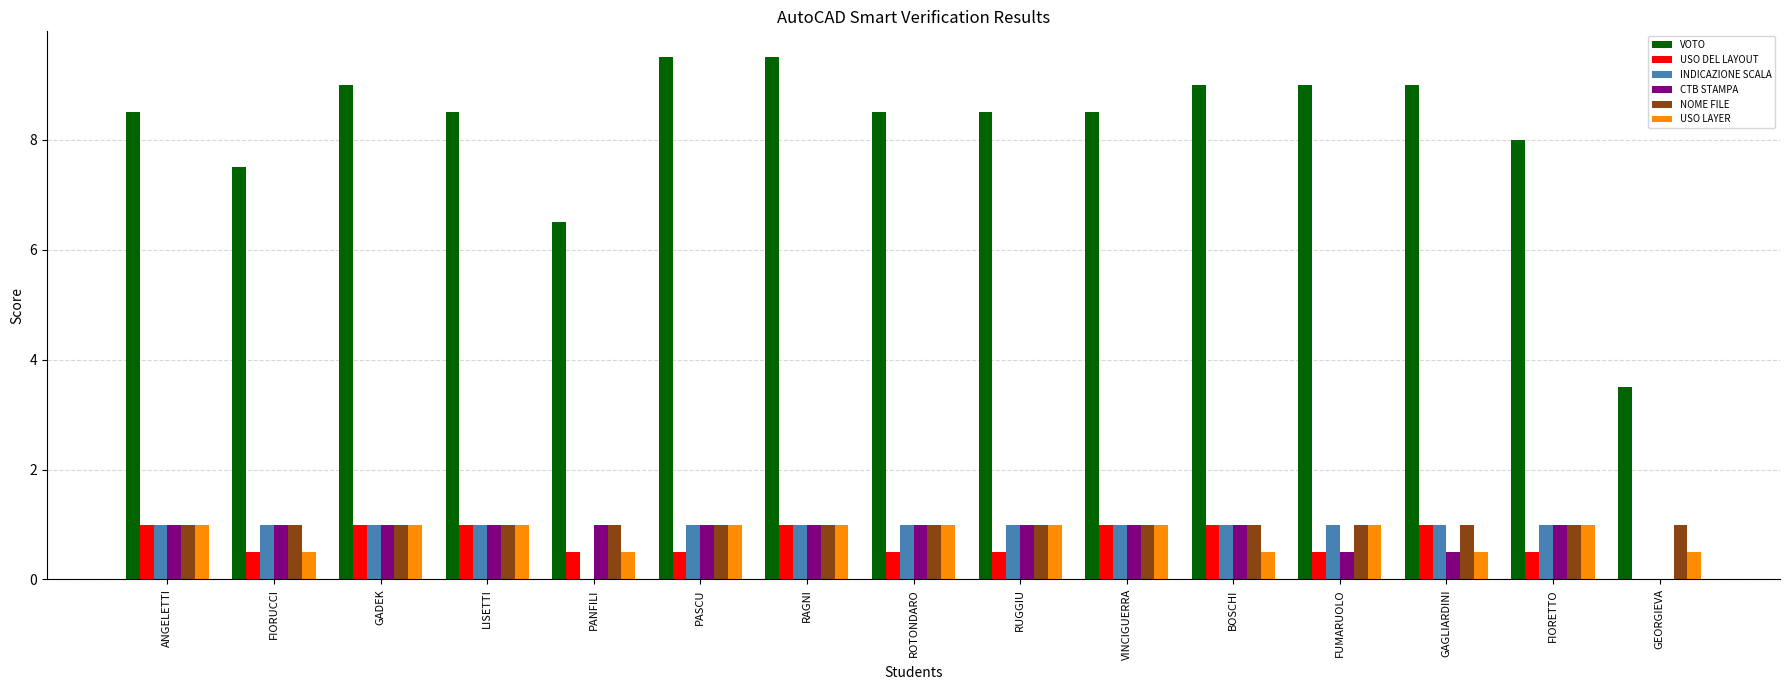

Is it true that CTB STAMPA equals 1.4 at BOSCHI?

False